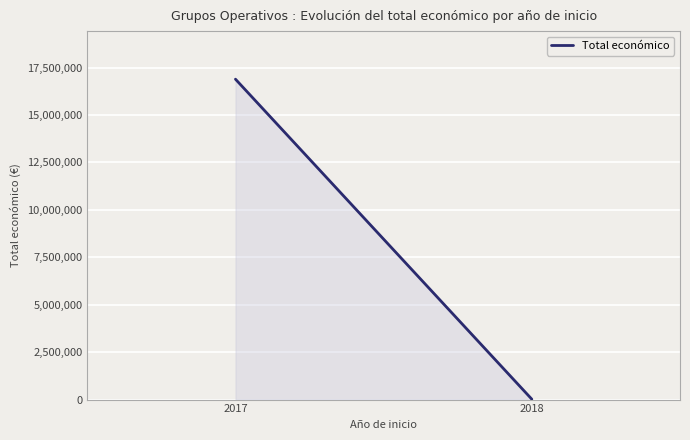

Reading left to right, list all the values displayed in this chart.

2017=16885414	2018=19478